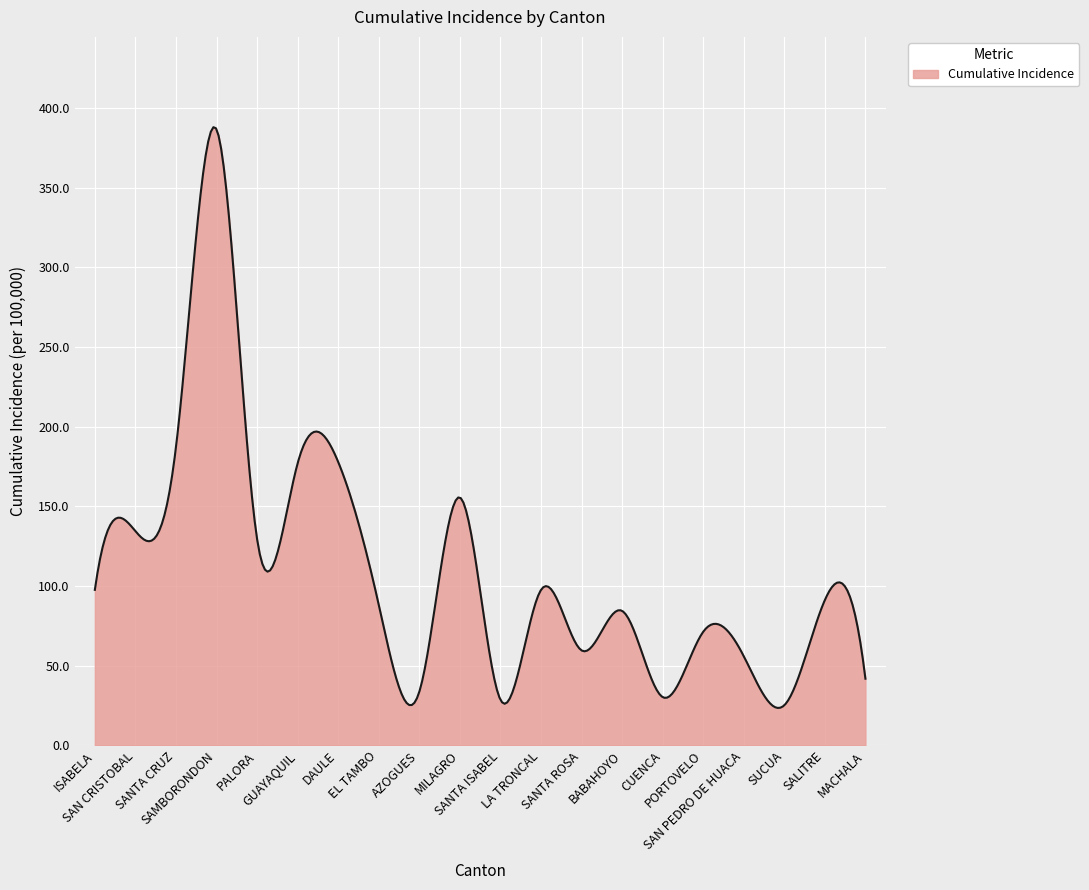

Does the chart have visible grid lines?

Yes